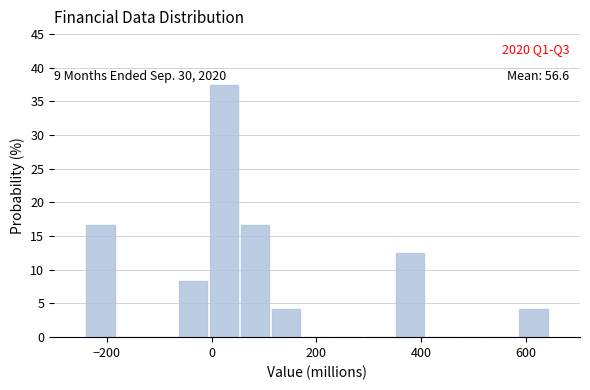

Around what value on the x-axis is the tallest bar? Give the approximate position of its centre, as read against the axis.

20